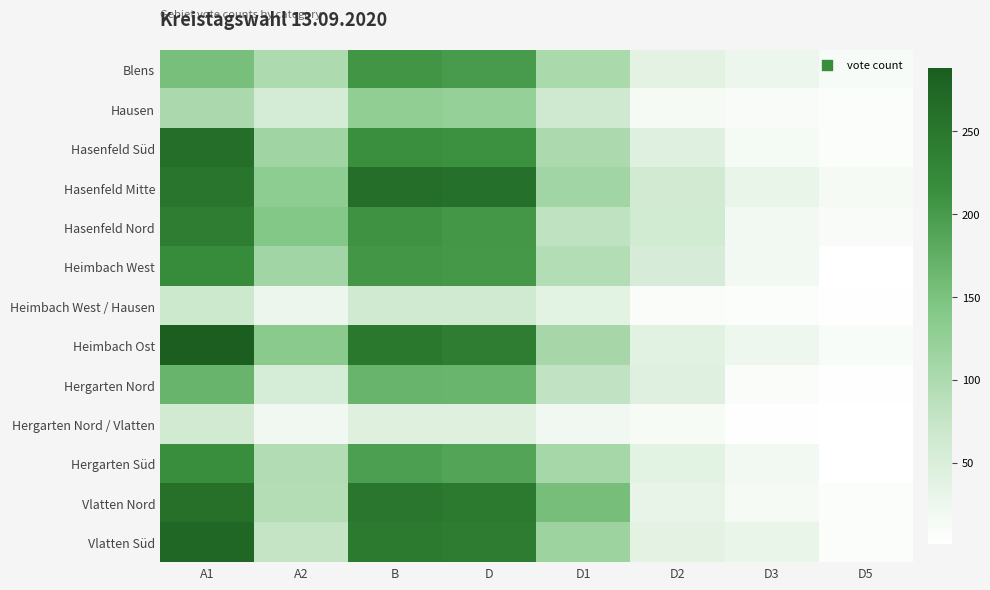

At D1, list the series in order from smallest to largest.

Hergarten Nord / Vlatten, Heimbach West / Hausen, Hausen, Hergarten Nord, Hasenfeld Nord, Heimbach West, Hasenfeld Süd, Blens, Heimbach Ost, Hergarten Süd, Hasenfeld Mitte, Vlatten Süd, Vlatten Nord